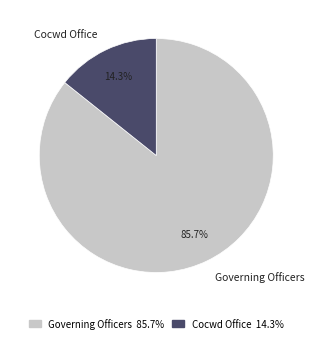

Rank the categories by value from highest to lowest.

Governing Officers, Cocwd Office